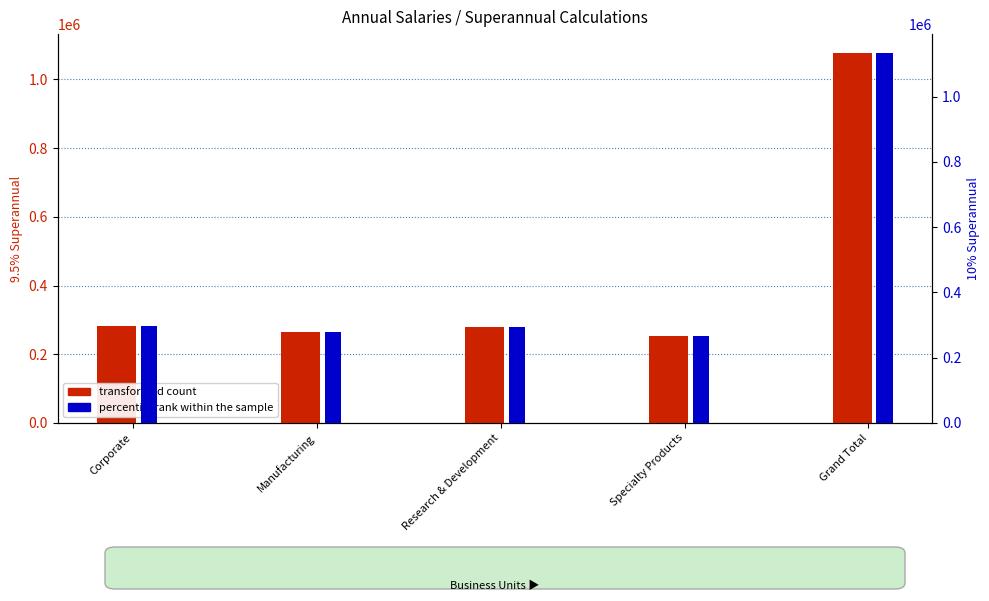

Which series changed the most between Corporate and Research & Development?

percentile rank within the sample